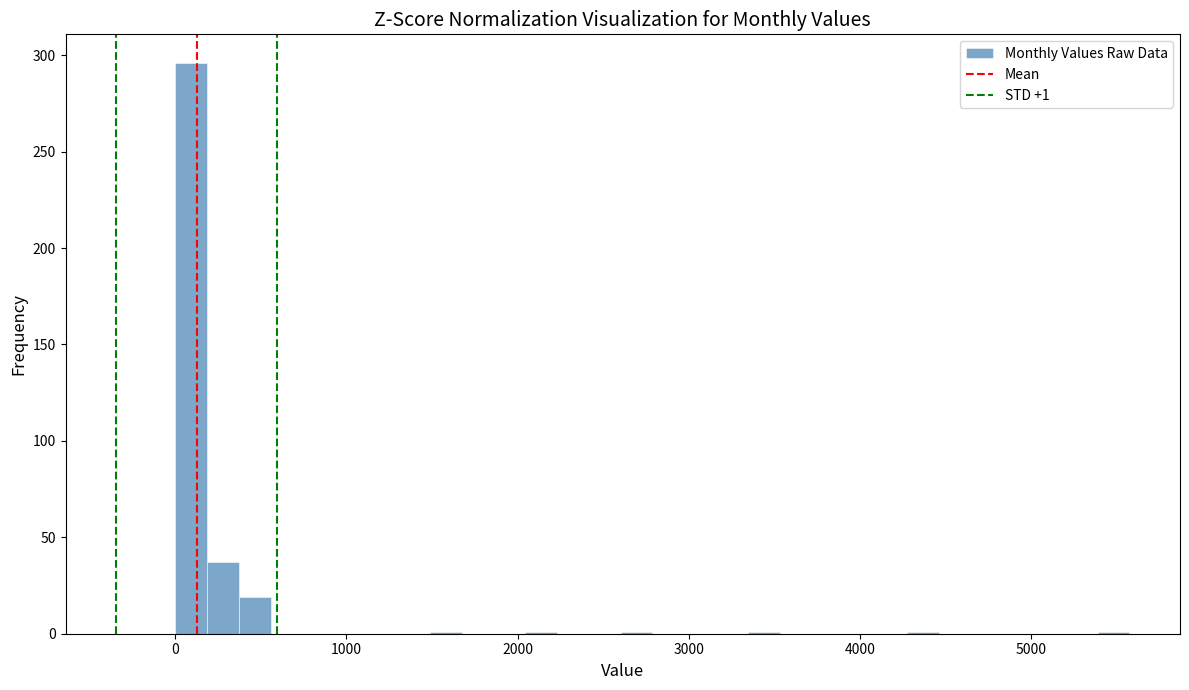

Around what value on the x-axis is the tallest bar? Give the approximate position of its centre, as read against the axis.

100